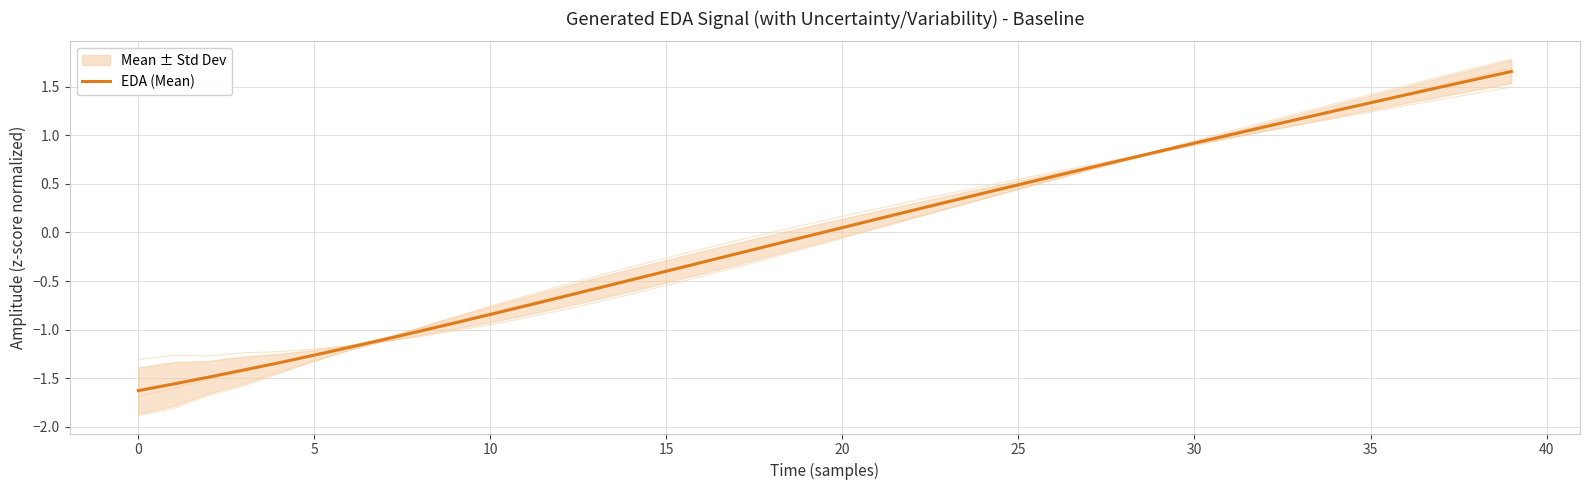

What is the label of the 36th point from the left?

35